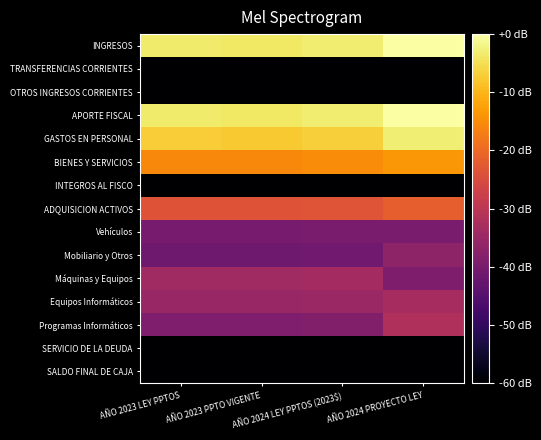

Which category has the lowest value across all series?

AÑO 2023 LEY PPTOS